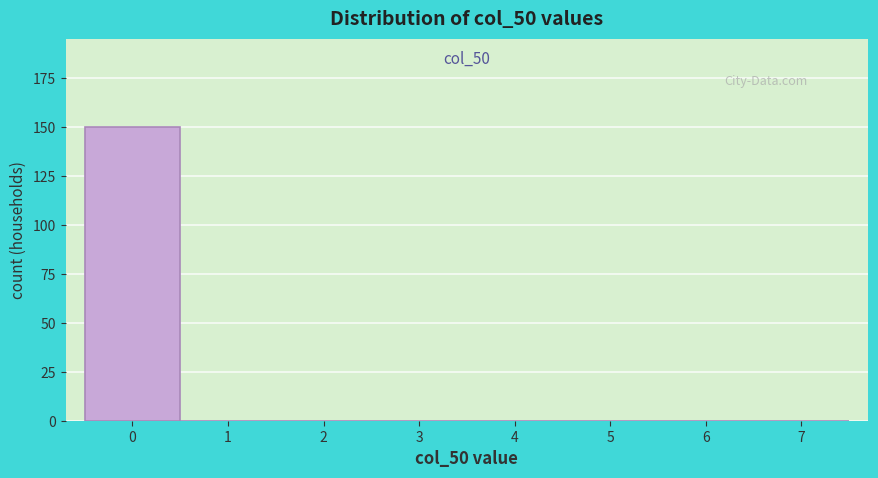

Reading left to right, list all the values displayed in this chart.

0=150	1=0	2=0	3=0	4=0	5=0	6=0	7=0